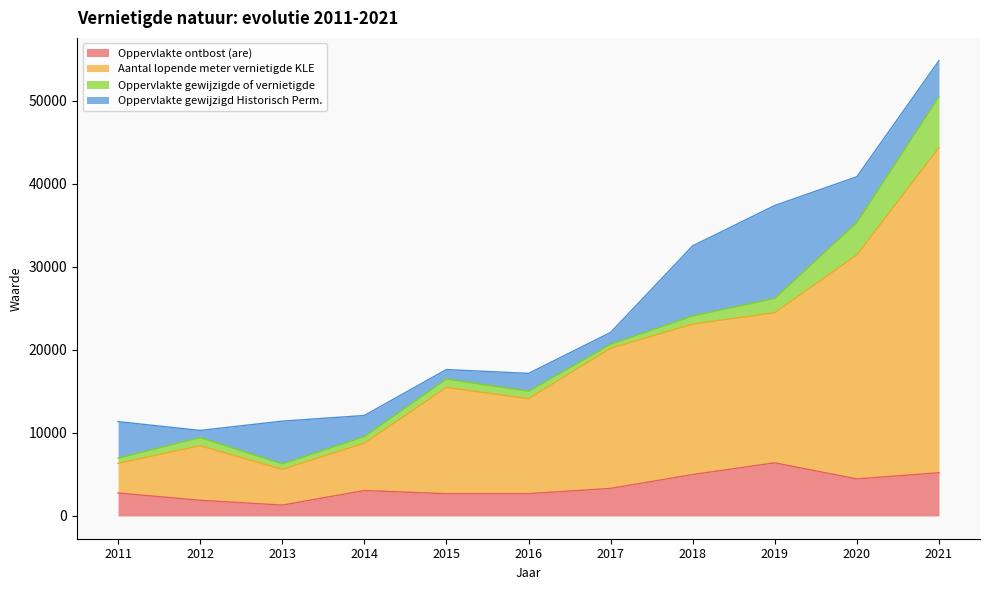

What is the difference between the Oppervlakte ontbost (are) values at 2012 and 2021?

3321